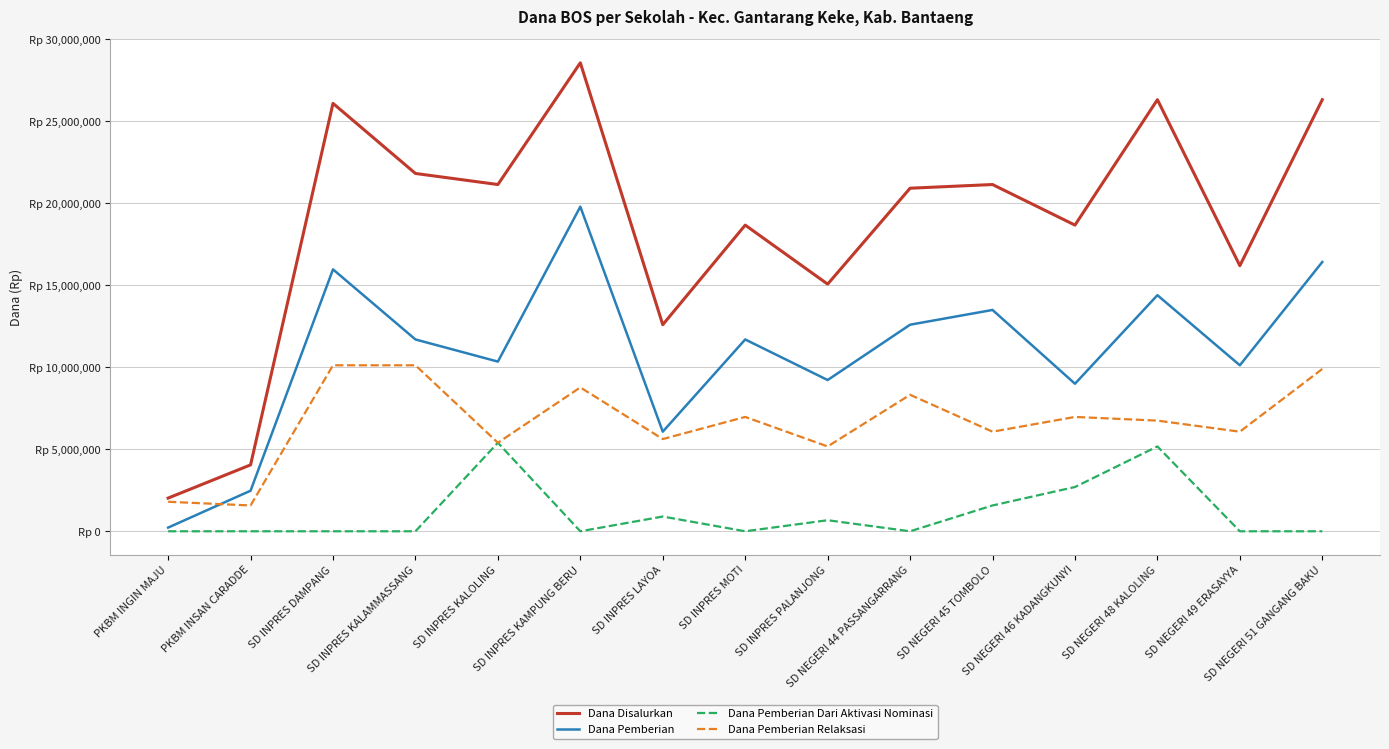

The Dana Disalurkan series shows 28575000 at SD INPRES KAMPUNG BERU. True or false?

True